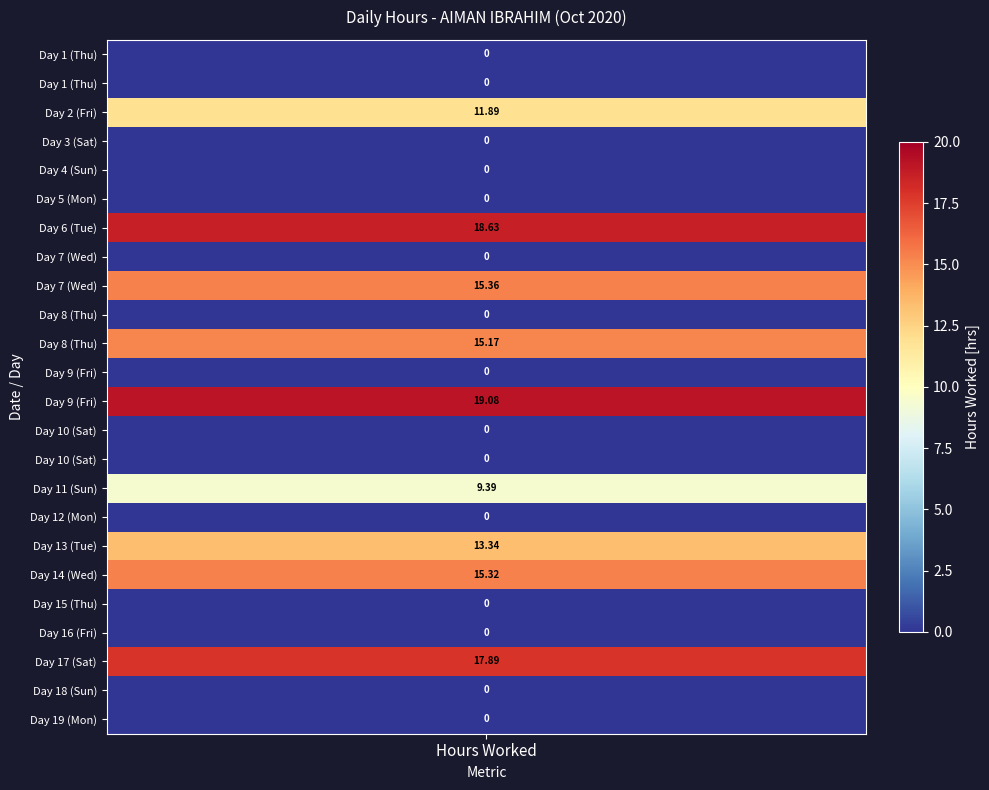

Which series has the largest range (max minus min)?

1